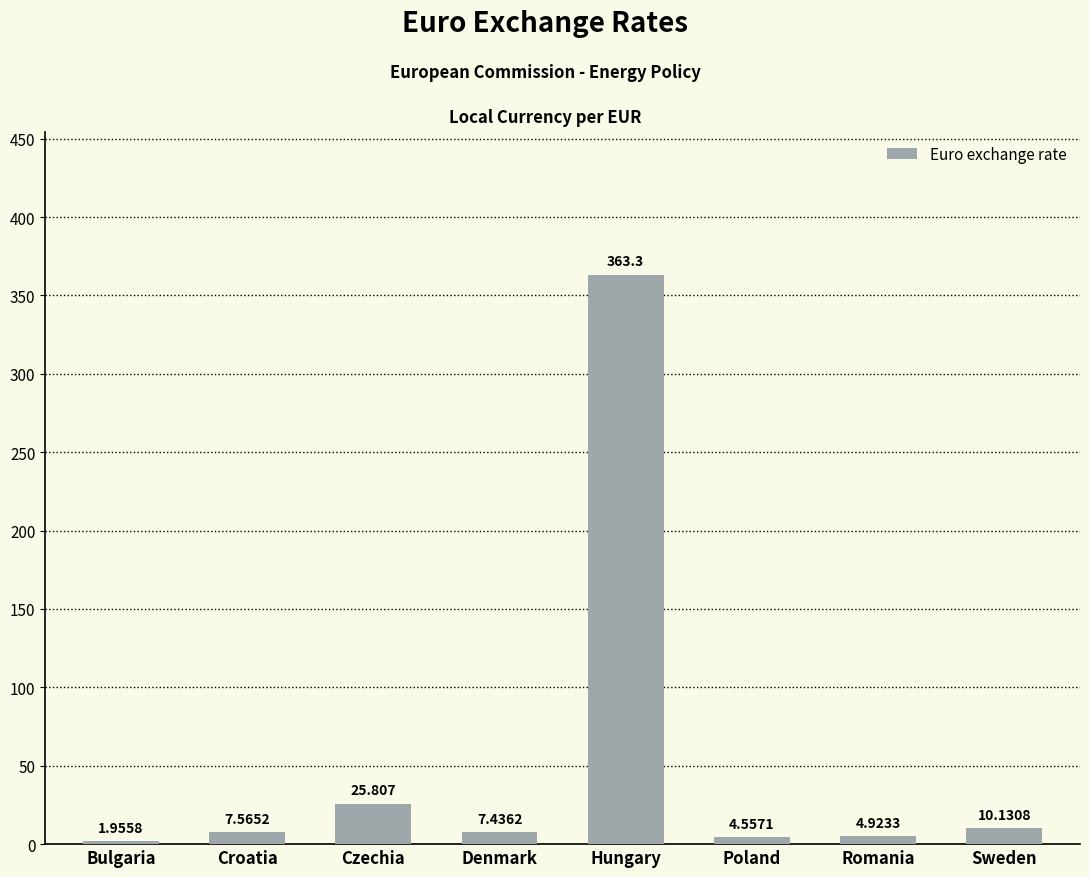

At which category does the chart reach its minimum across all series?

Bulgaria